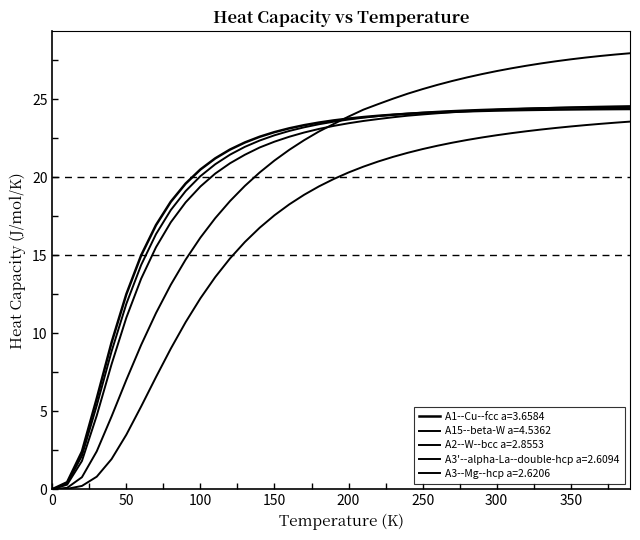

How many intersections are there between A3--Mg--hcp a=2.6206 and A1--Cu--fcc a=3.6584?

1